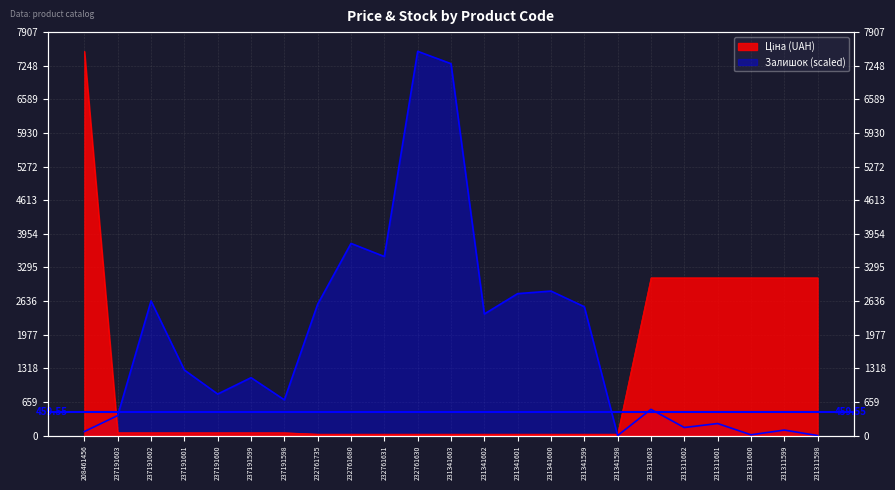

After their last crossing, which series has the higher values: Ціна or Залишок?

Ціна